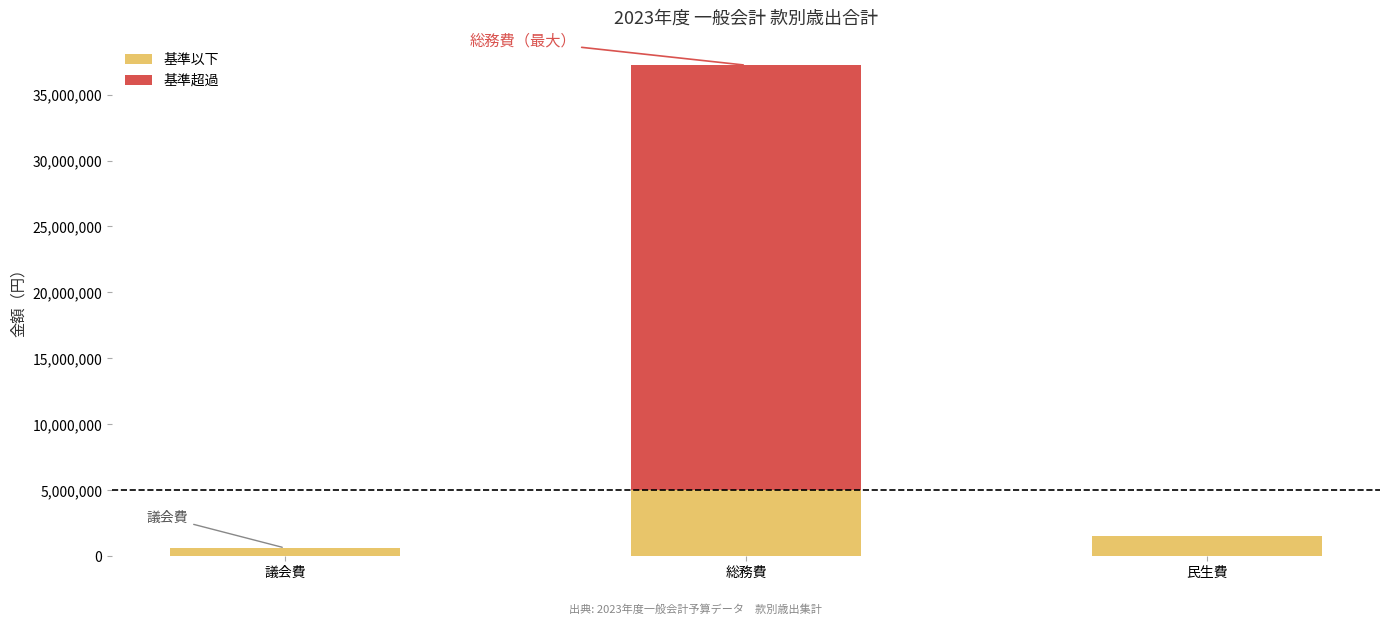

At which label is 基準以下 closest to 2815000?

民生費